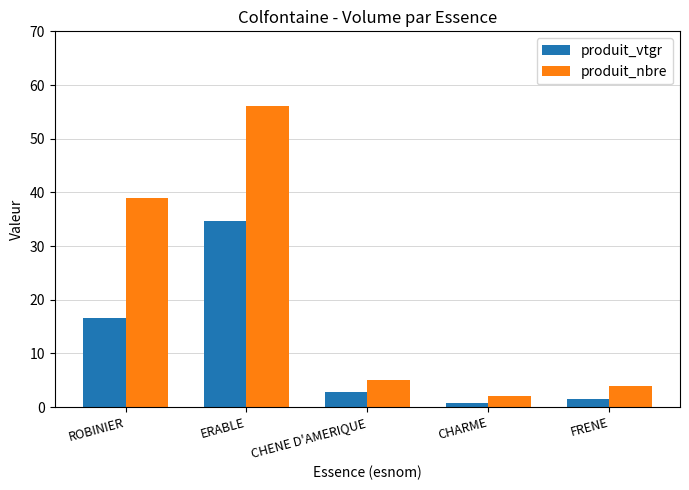

Reading left to right, what are all the values shown in this chart?

produit_vtgr: ROBINIER=16.6	ERABLE=34.6	CHENE D'AMERIQUE=2.8	CHARME=0.8	FRENE=1.5
produit_nbre: ROBINIER=39.0	ERABLE=56.0	CHENE D'AMERIQUE=5.0	CHARME=2.0	FRENE=4.0